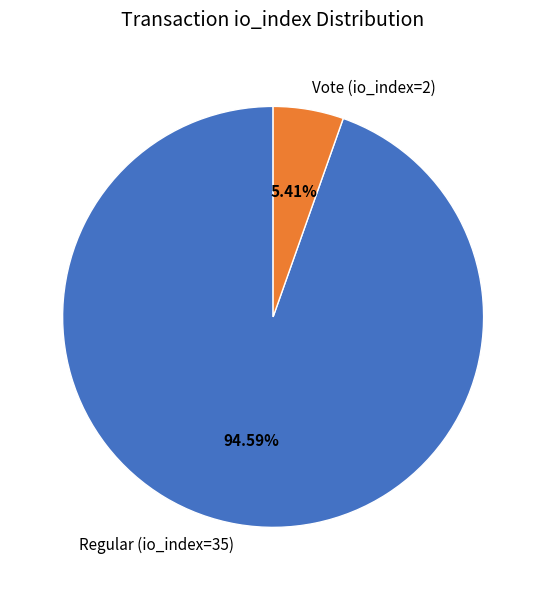

Which has a higher value, Vote (io_index=2) or Regular (io_index=35)?

Regular (io_index=35)